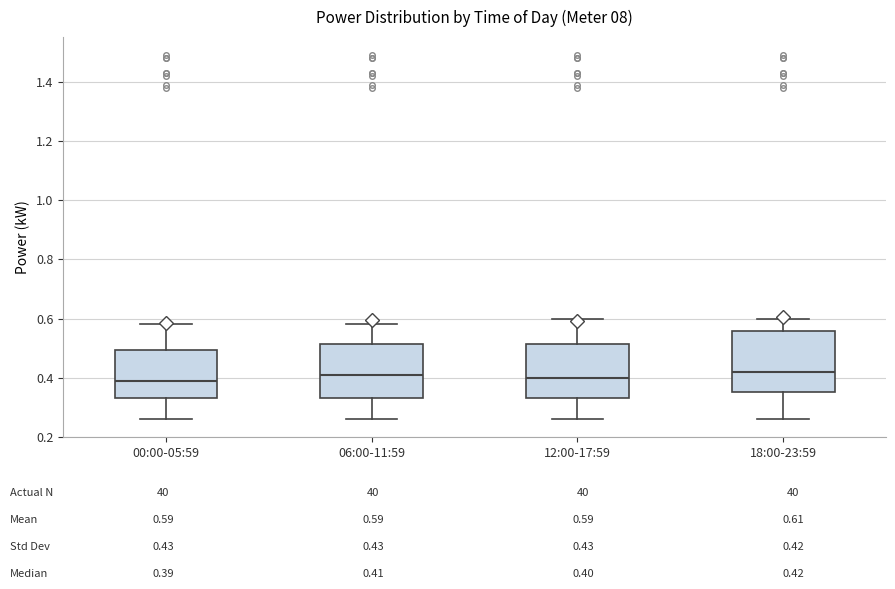

Reading left to right, read every box against the y-axis: the position of its median line, the range the box covers, and the ends of its whiskers. The values are not printed on the chart, so give them approximately, as read against the axis.

00:00-05:59: median 0.40, box 0.34 to 0.50, whiskers 0.26 to 0.58
06:00-11:59: median 0.42, box 0.34 to 0.52, whiskers 0.26 to 0.58
12:00-17:59: median 0.40, box 0.34 to 0.52, whiskers 0.26 to 0.60
18:00-23:59: median 0.42, box 0.36 to 0.56, whiskers 0.26 to 0.60